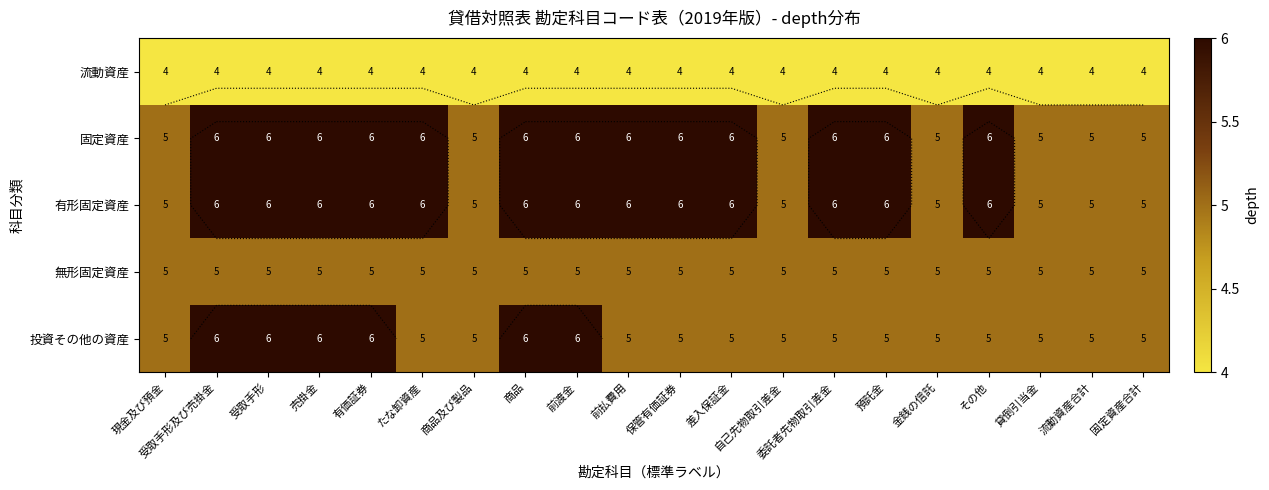

List the series in order of their peak value, highest first.

固定資産, 有形固定資産, 投資その他の資産, 無形固定資産, 流動資産